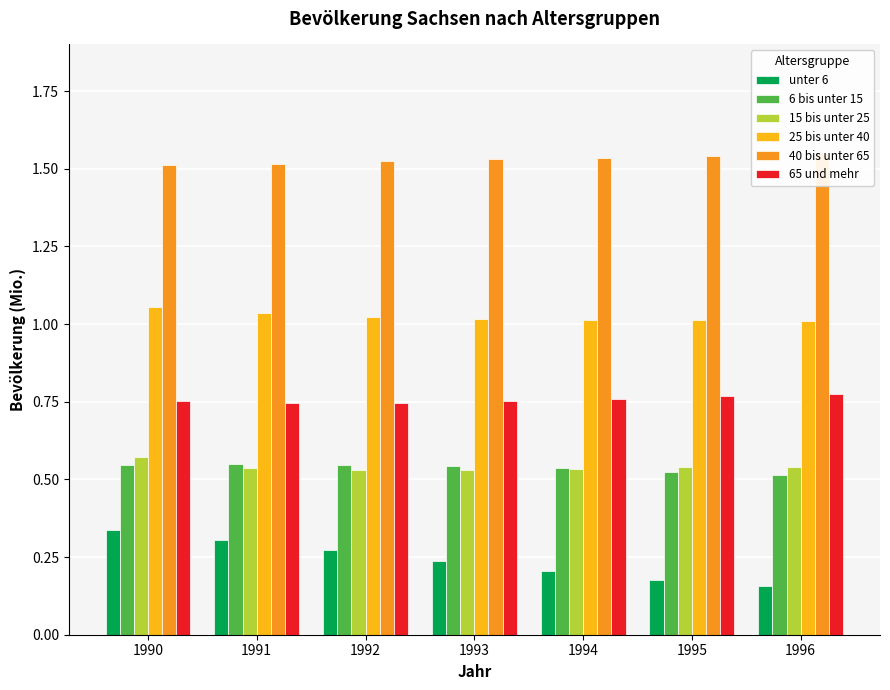

Reading left to right, transcribe all the data shown in this chart.

unter 6: 1990=0.3	1991=0.3	1992=0.3	1993=0.2	1994=0.2	1995=0.2	1996=0.2
6 bis unter 15: 1990=0.5	1991=0.5	1992=0.5	1993=0.5	1994=0.5	1995=0.5	1996=0.5
15 bis unter 25: 1990=0.6	1991=0.5	1992=0.5	1993=0.5	1994=0.5	1995=0.5	1996=0.5
25 bis unter 40: 1990=1.1	1991=1.0	1992=1.0	1993=1.0	1994=1.0	1995=1.0	1996=1.0
40 bis unter 65: 1990=1.5	1991=1.5	1992=1.5	1993=1.5	1994=1.5	1995=1.5	1996=1.6
65 und mehr: 1990=0.8	1991=0.7	1992=0.7	1993=0.8	1994=0.8	1995=0.8	1996=0.8